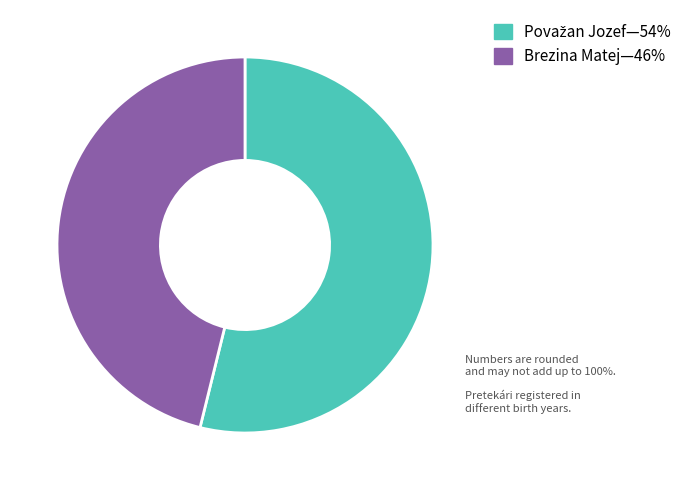

How many slices are in this pie chart?

2